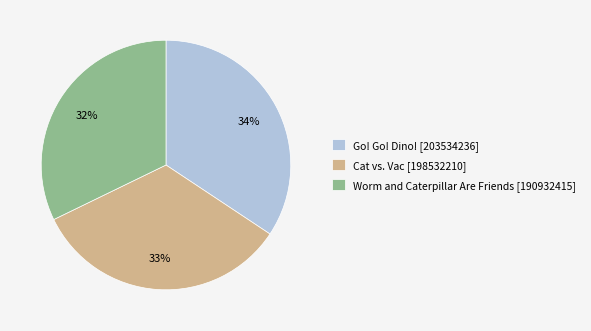

Does any single category account for the majority?

No